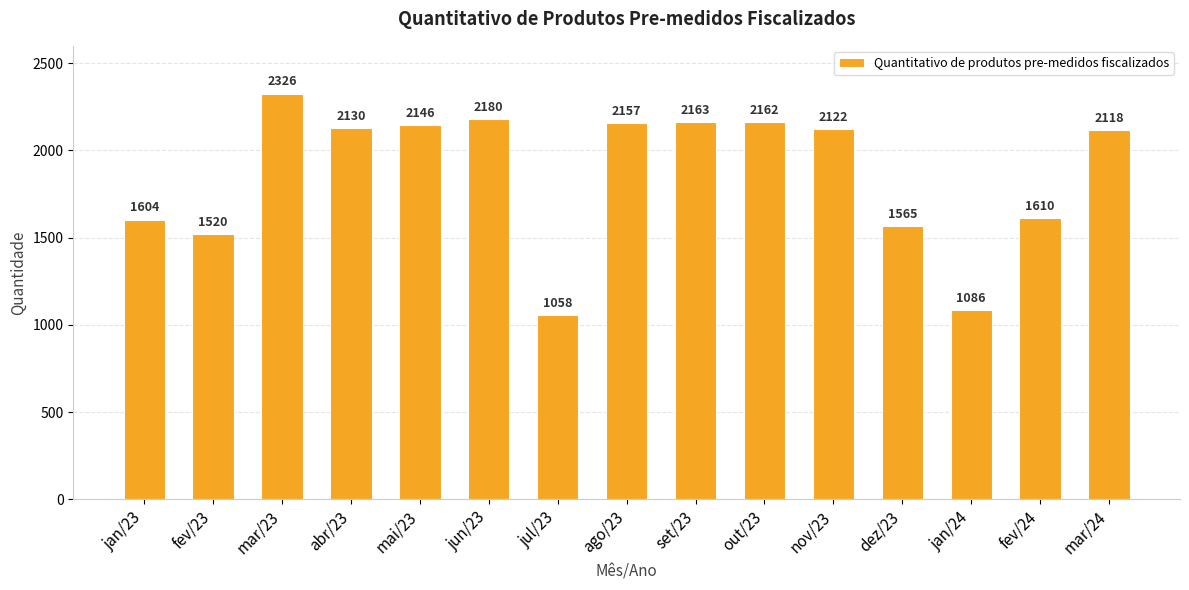

The value at mar/24 is 2118. True or false?

True